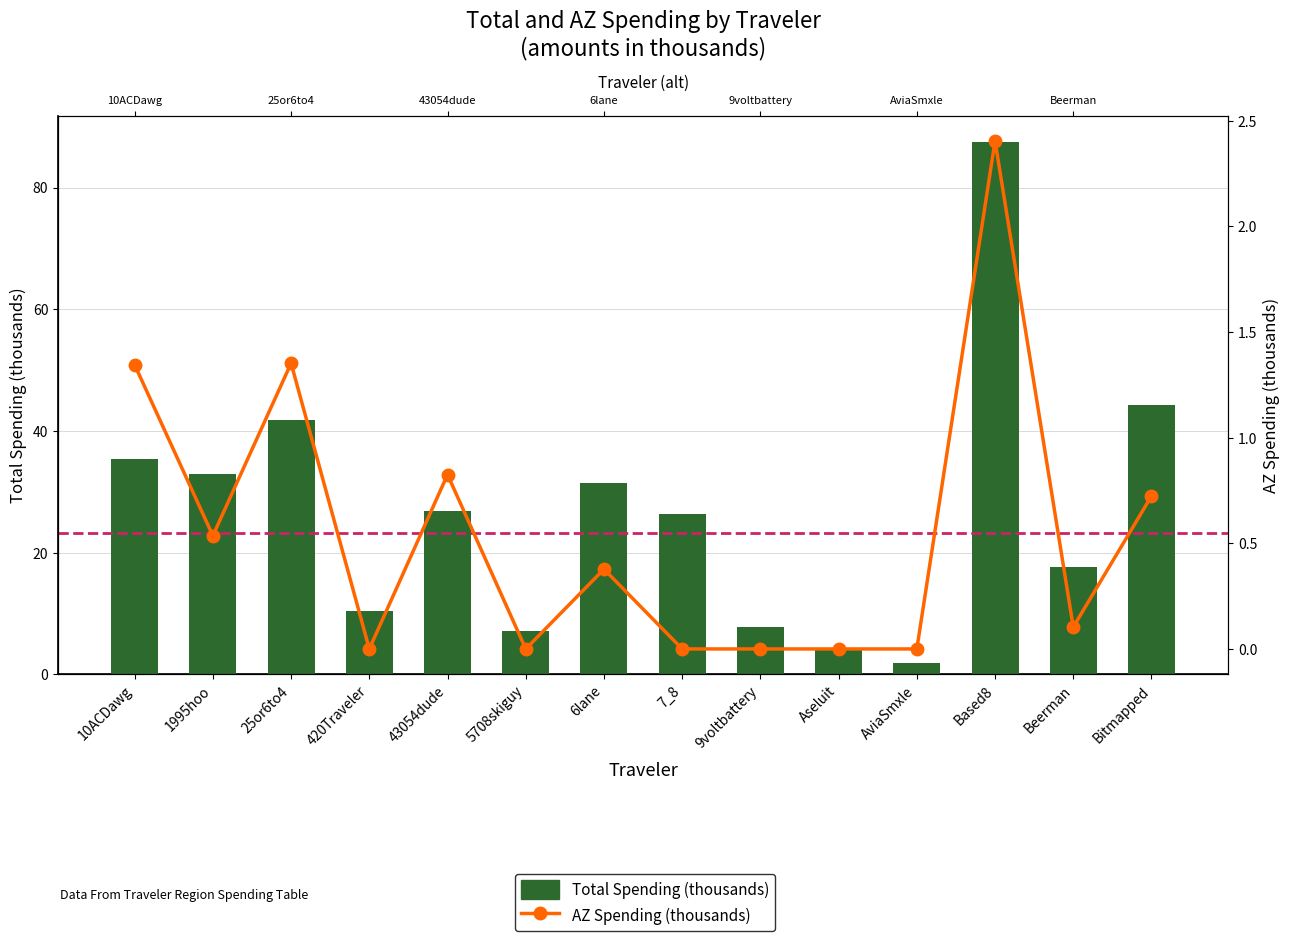

What is the label of the 7th bar from the right?

7_8